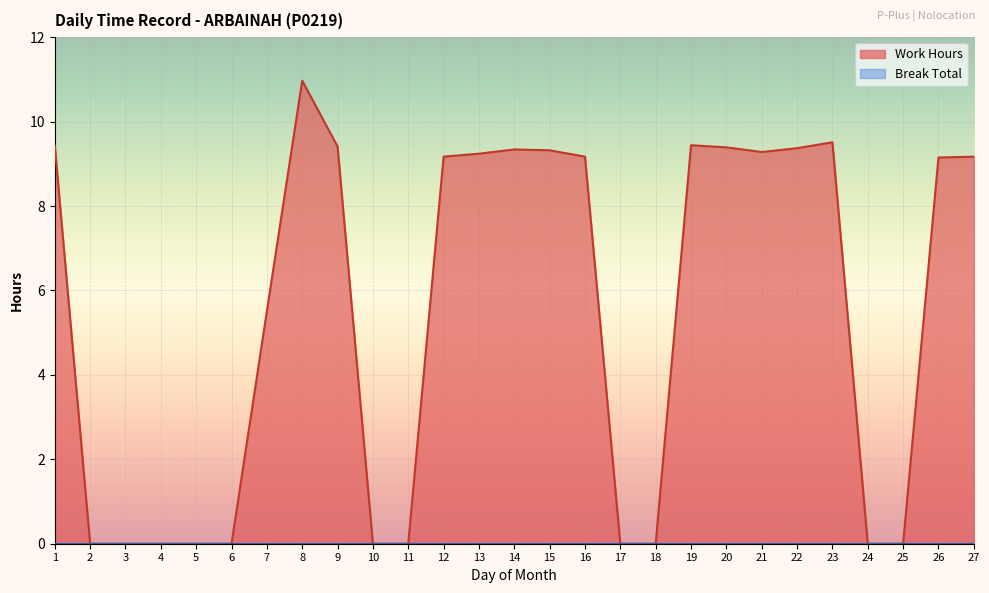

What is the difference between the maximum and minimum values?

11.0